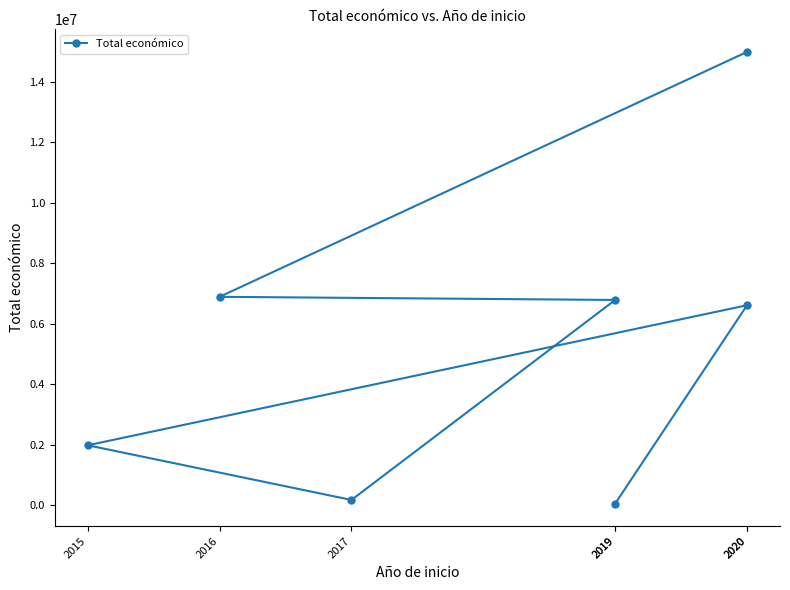

Rank the categories by value from highest to lowest.

2020, 2016, 2019, 2020, 2015, 2017, 2019